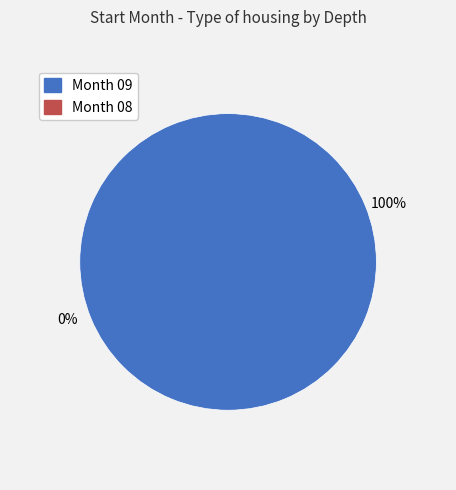

Which category has the biggest portion of the pie?

09